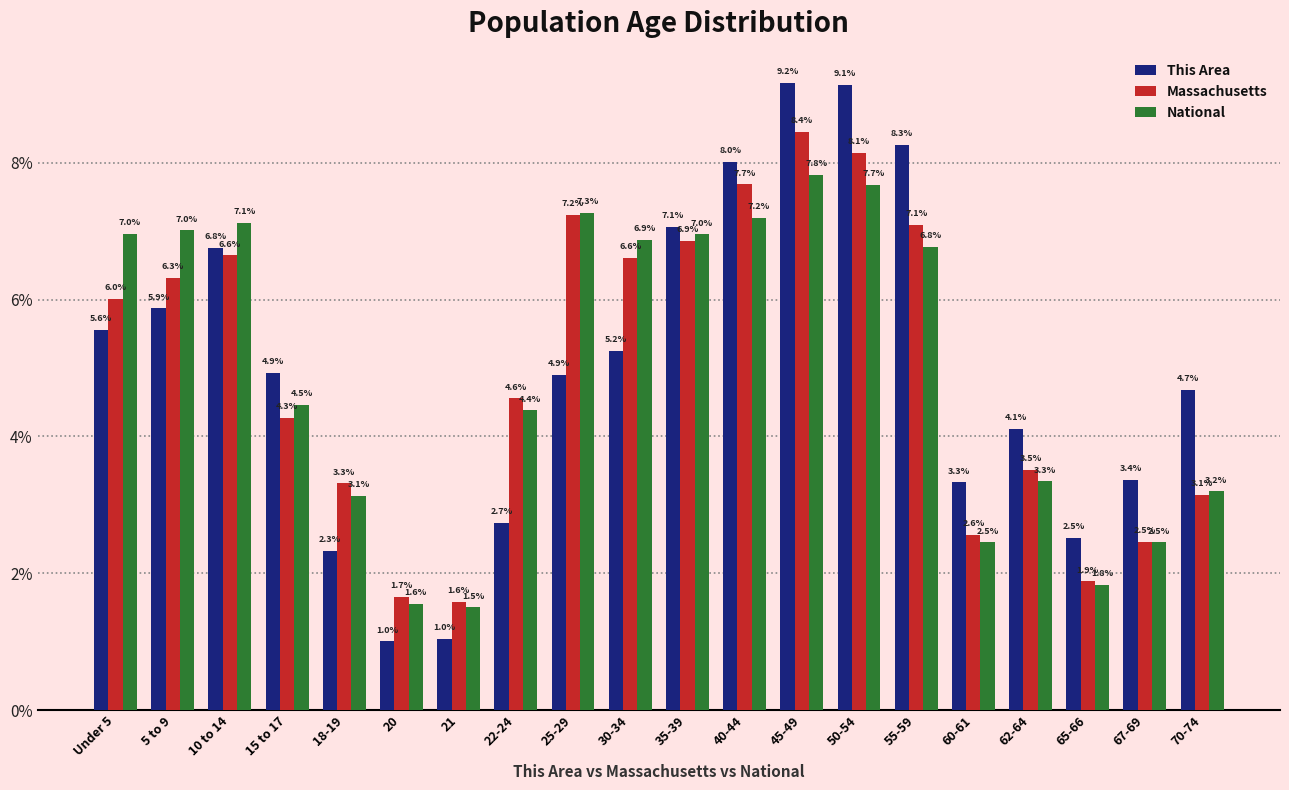

At which label is Massachusetts closest to 5?

22-24